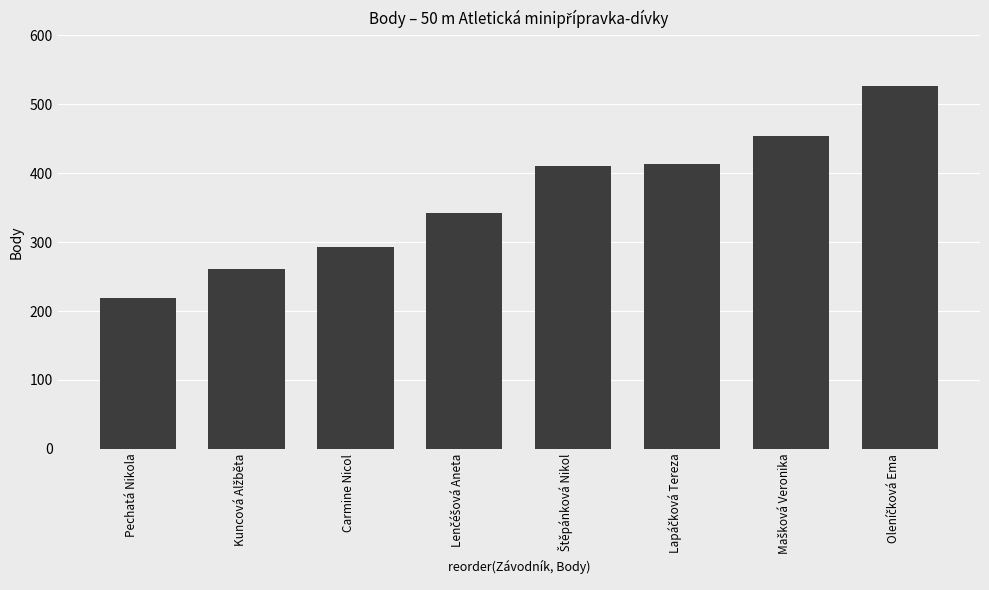

What is the average value?

365